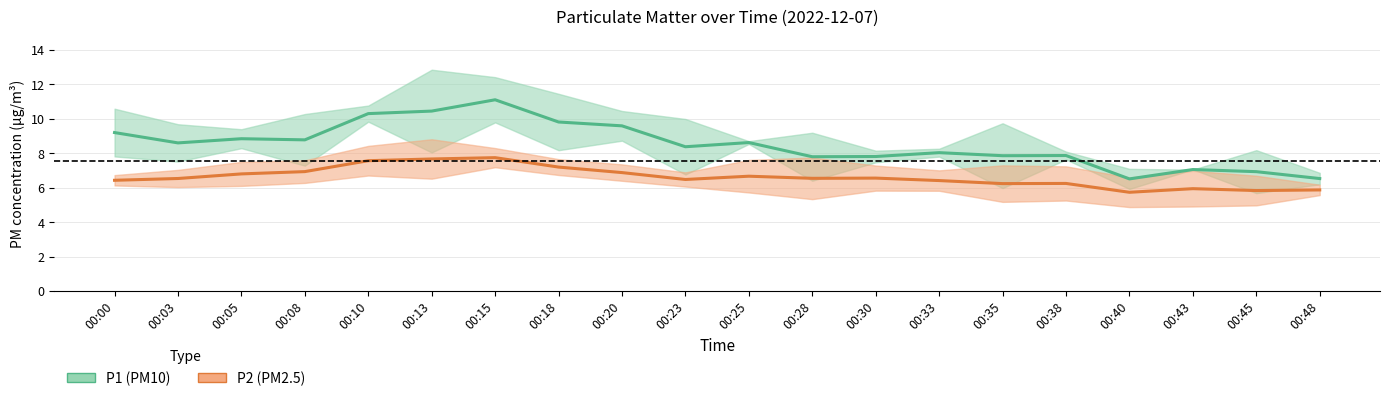

True or false: P1 (PM10) and P2 (PM2.5) intersect in this chart.

False